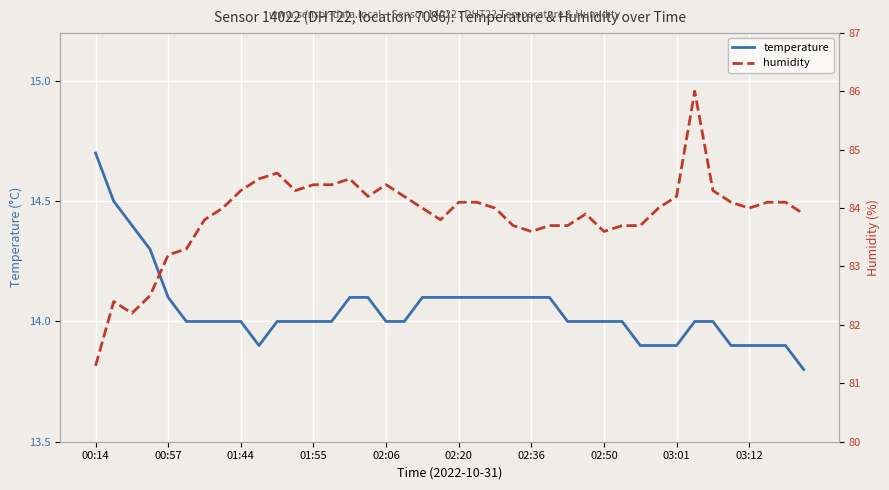

What are all the series names shown in the legend?

temperature, humidity